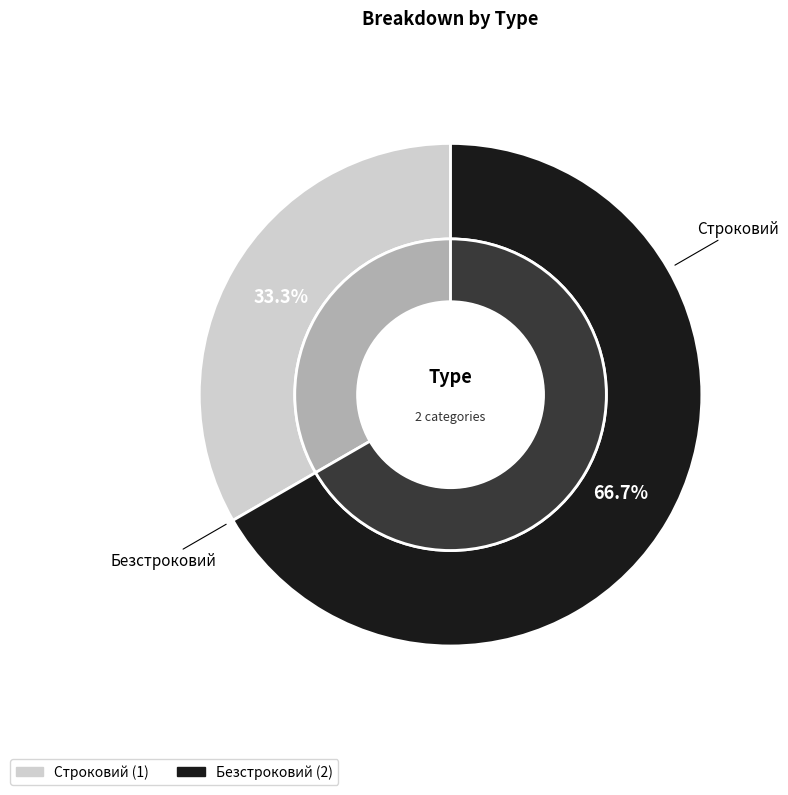

To the nearest percent, what is the combined percentage of Безстроковий and Строковий?

100%